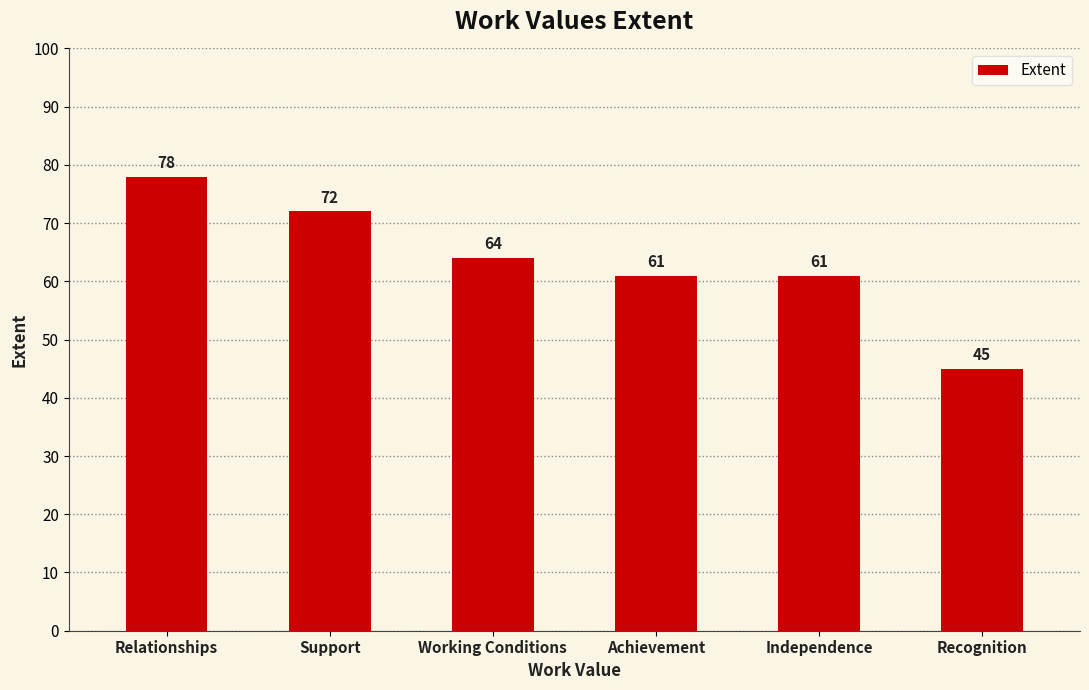

How many values are below 64?

3